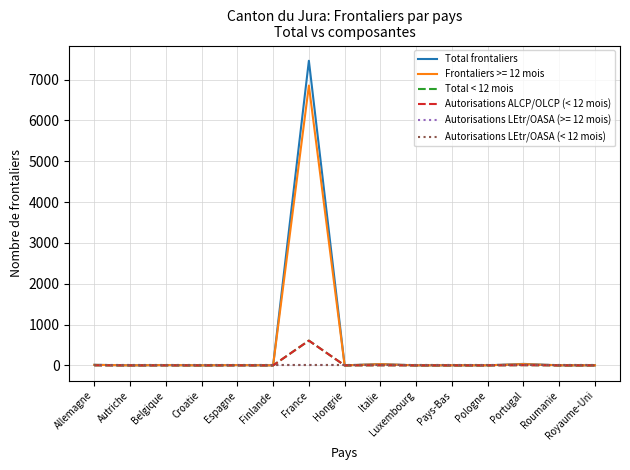

Does the chart have visible grid lines?

Yes